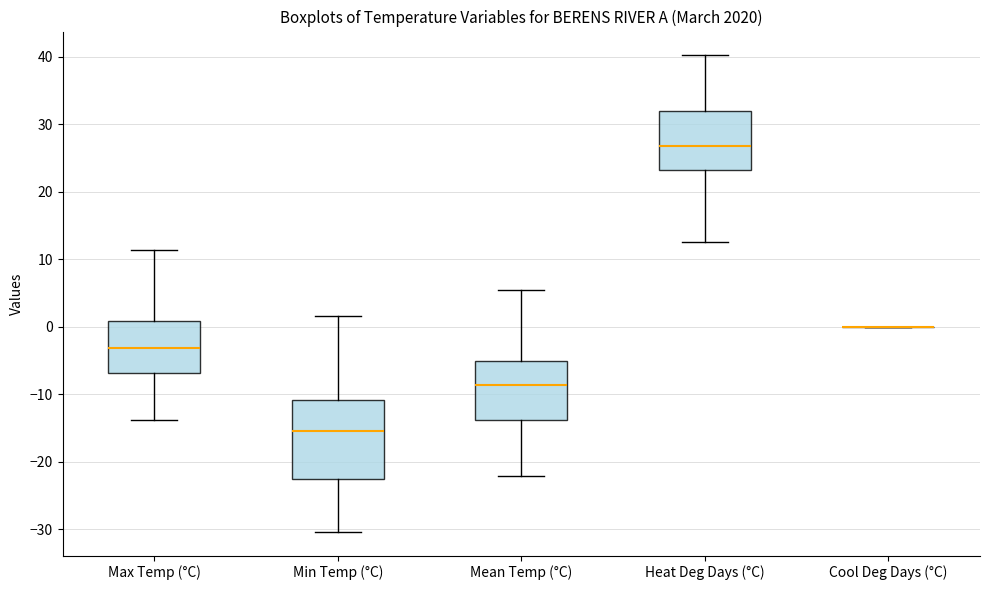

Reading left to right, read every box against the y-axis: the position of its median line, the range the box covers, and the ends of its whiskers. The values are not printed on the chart, so give them approximately, as read against the axis.

Max Temp (°C): median -3, box -7 to 1, whiskers -14 to 11
Min Temp (°C): median -15, box -23 to -11, whiskers -30 to 2
Mean Temp (°C): median -9, box -14 to -5, whiskers -22 to 5
Heat Deg Days (°C): median 27, box 23 to 32, whiskers 13 to 40
Cool Deg Days (°C): box collapsed to a line at 0, whiskers 0 to 0